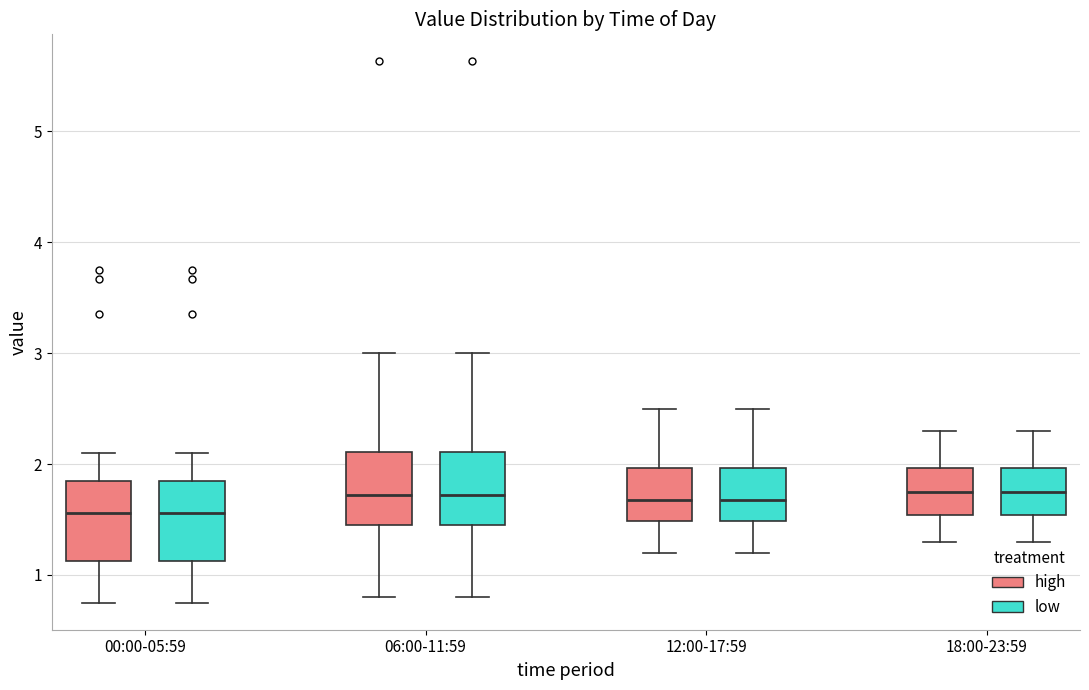

Where does the median line of the box for 06:00-11:59 (high) sit on the y-axis? The values are not printed on the chart, so give them approximately, as read against the axis.

1.7